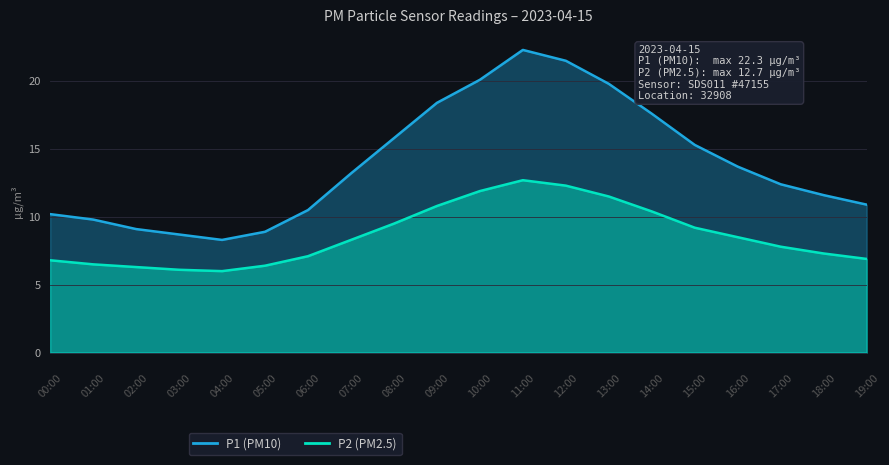

Reading right to left, transcribe all the data shown in this chart.

P1: 19:00=10.9	18:00=11.6	17:00=12.4	16:00=13.7	15:00=15.3	14:00=17.6	13:00=19.8	12:00=21.5	11:00=22.3	10:00=20.1	09:00=18.4	08:00=15.8	07:00=13.2	06:00=10.5	05:00=8.9	04:00=8.3	03:00=8.7	02:00=9.1	01:00=9.8	00:00=10.2
P2: 19:00=6.9	18:00=7.3	17:00=7.8	16:00=8.5	15:00=9.2	14:00=10.4	13:00=11.5	12:00=12.3	11:00=12.7	10:00=11.9	09:00=10.8	08:00=9.5	07:00=8.3	06:00=7.1	05:00=6.4	04:00=6.0	03:00=6.1	02:00=6.3	01:00=6.5	00:00=6.8